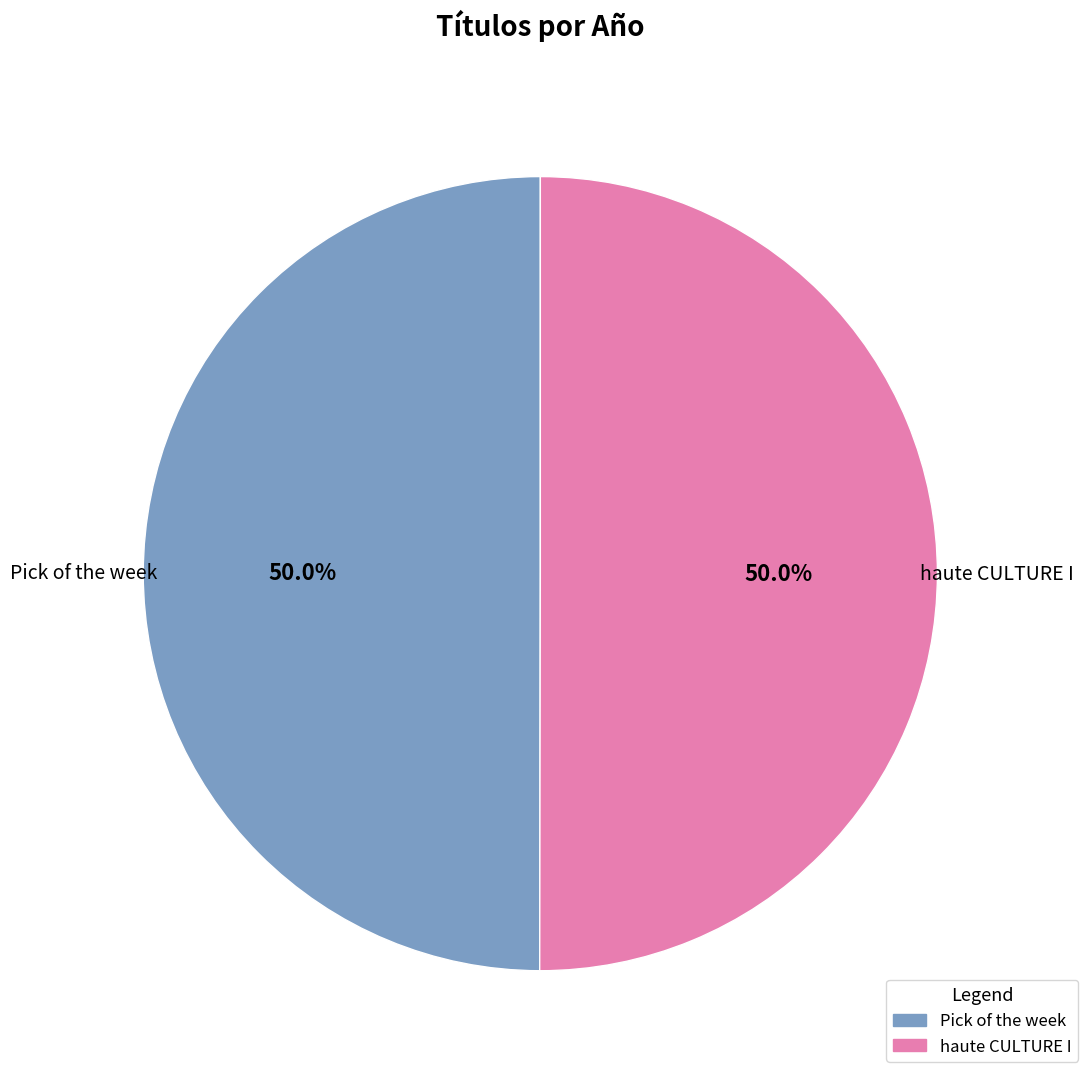

To the nearest percent, what portion does Pick of the week represent?

50%